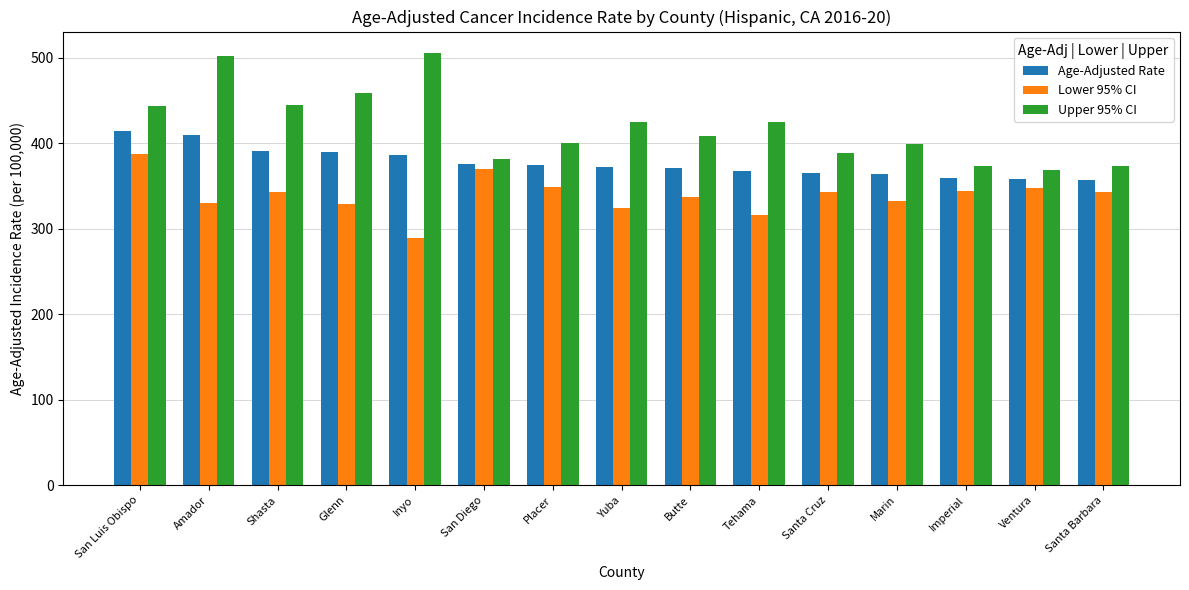

Which category has the highest value in the Age-Adjusted Rate series?

San Luis Obispo